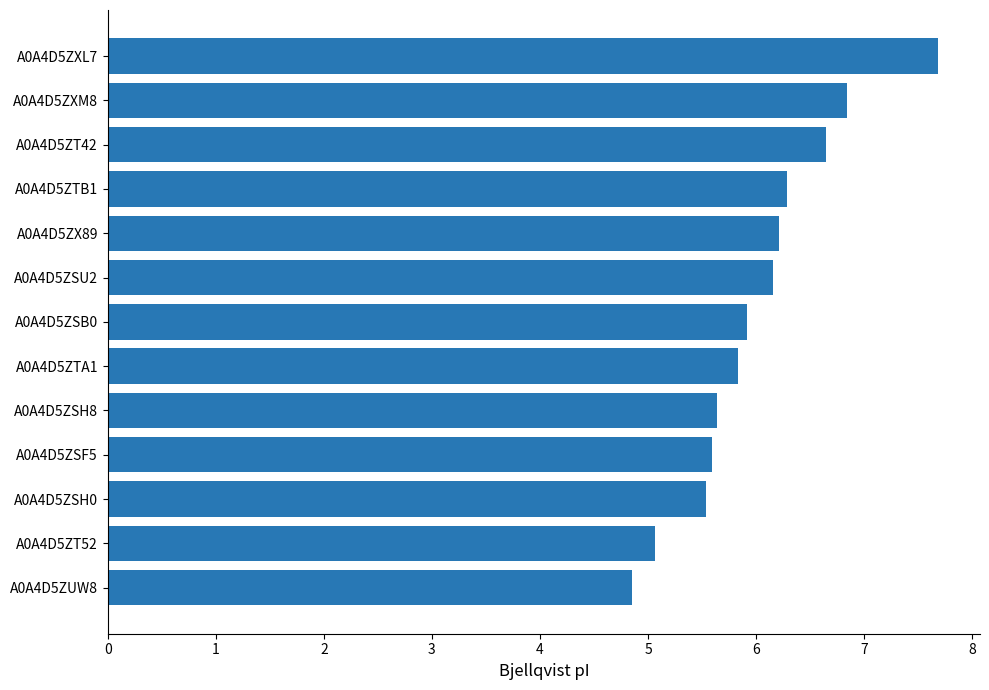

What is the difference between the maximum and second lowest values?

2.6